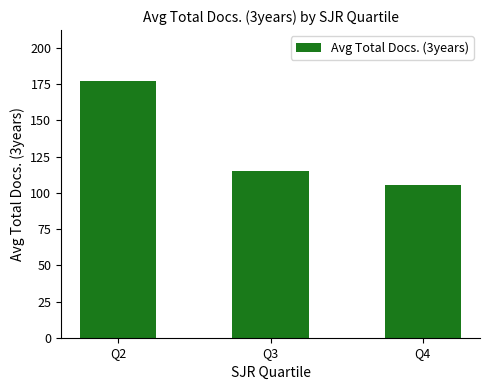

Where is the data nearest to the value 141?

Q3